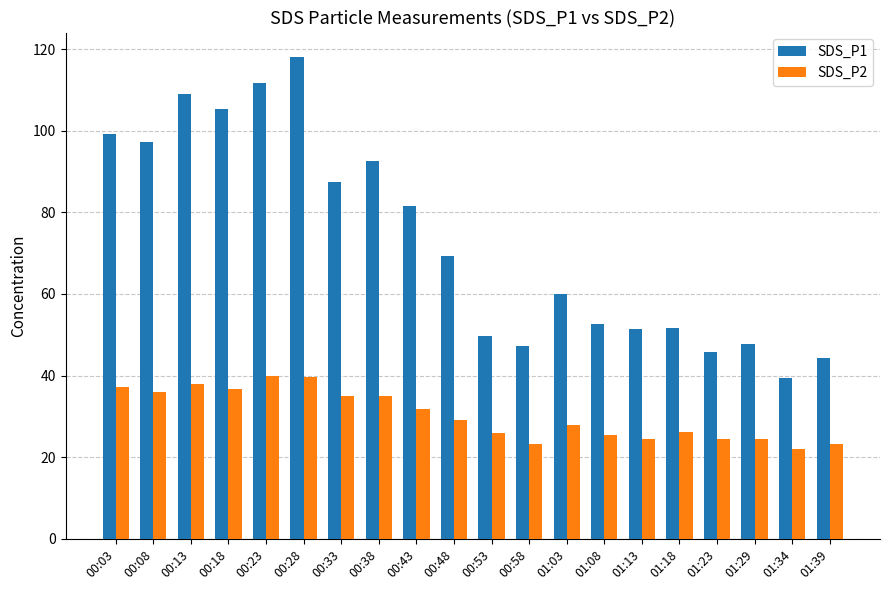

Which series changed the most between 00:13 and 00:43?

SDS_P1